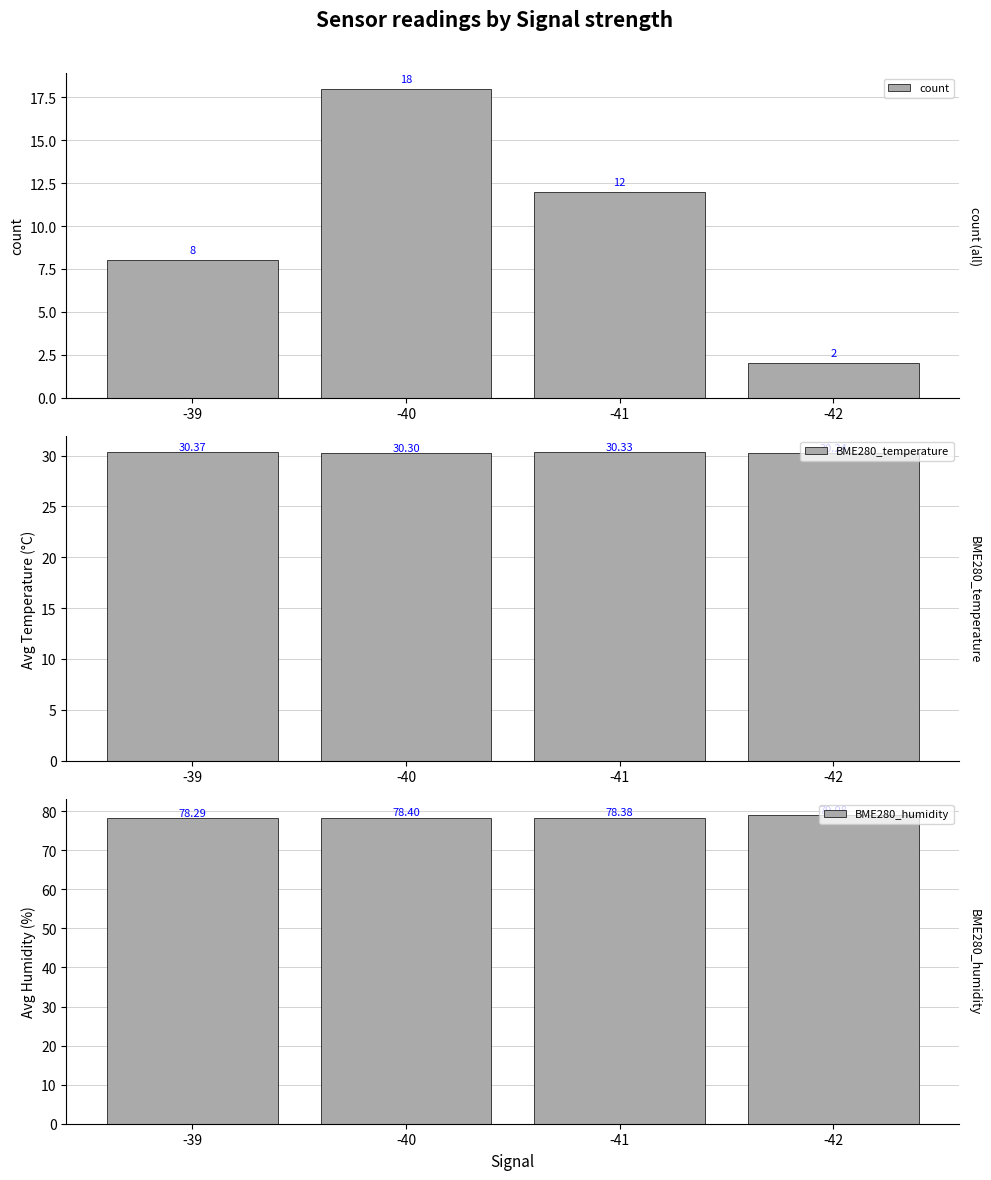

Which series has the widest spread of values?

count